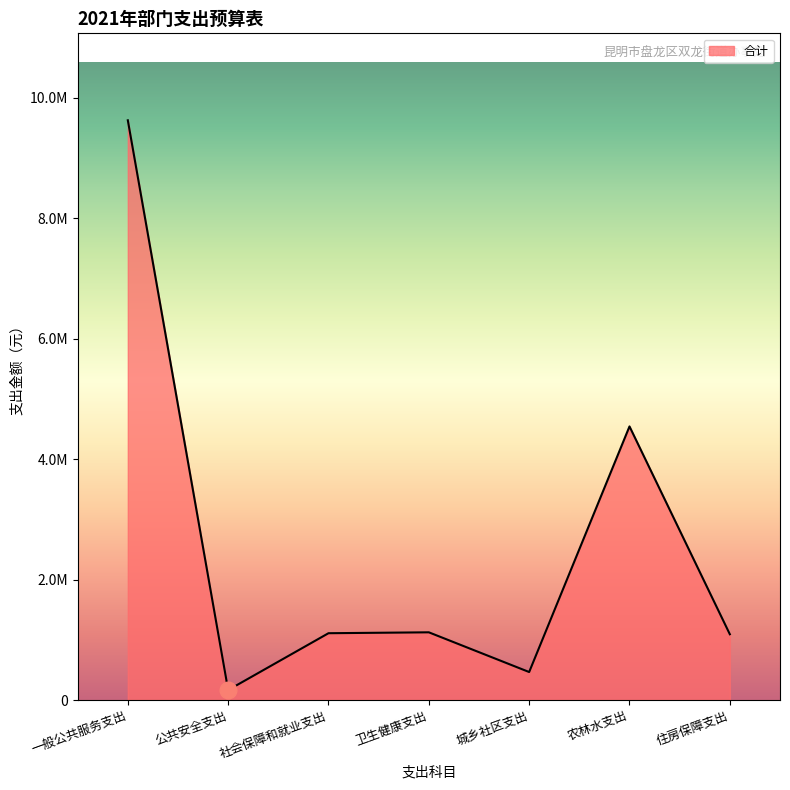

What is the sum of all values?

18131726.3